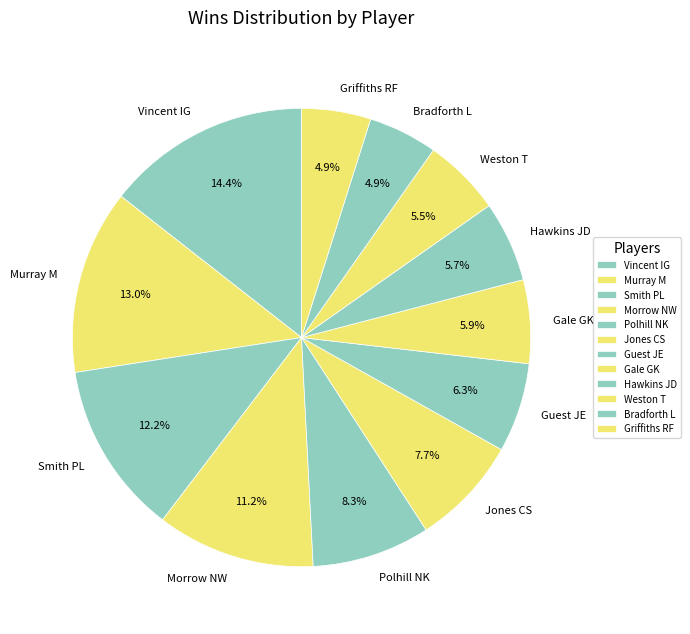

Count the number of slices in the pie.

12